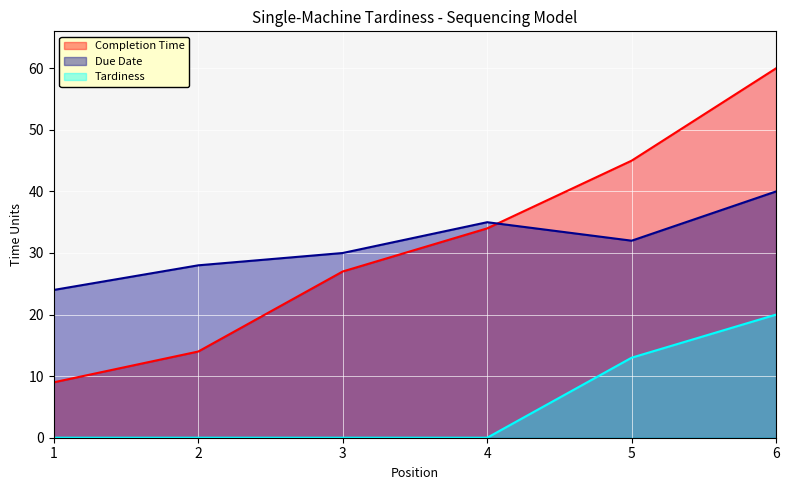

How many data points in Completion Time are above 34?

2